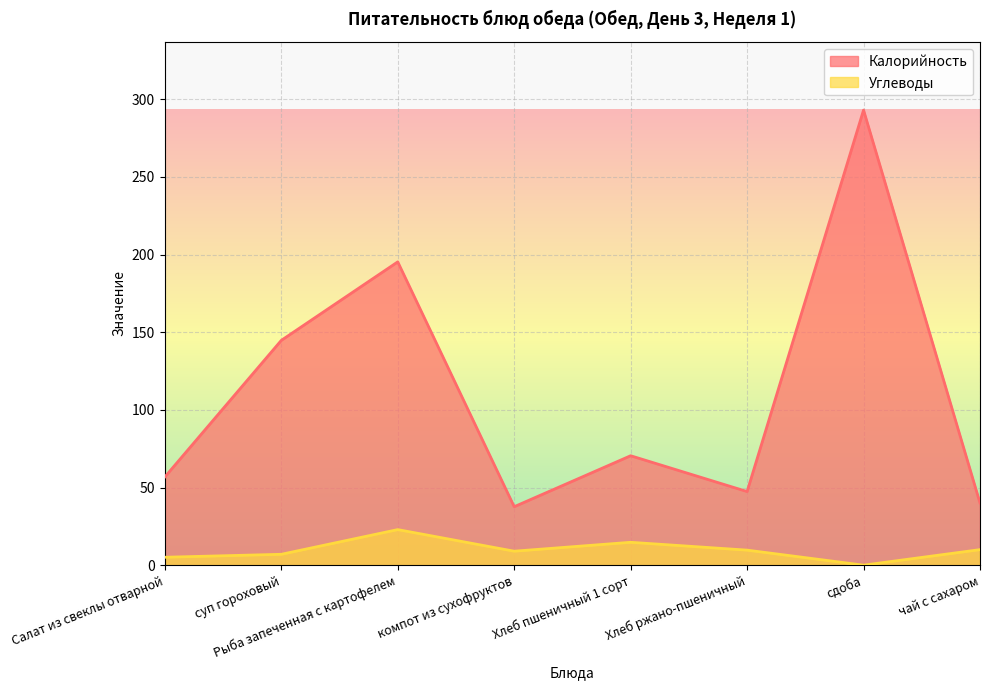

How many data points in Калорийность are less than 70?

4